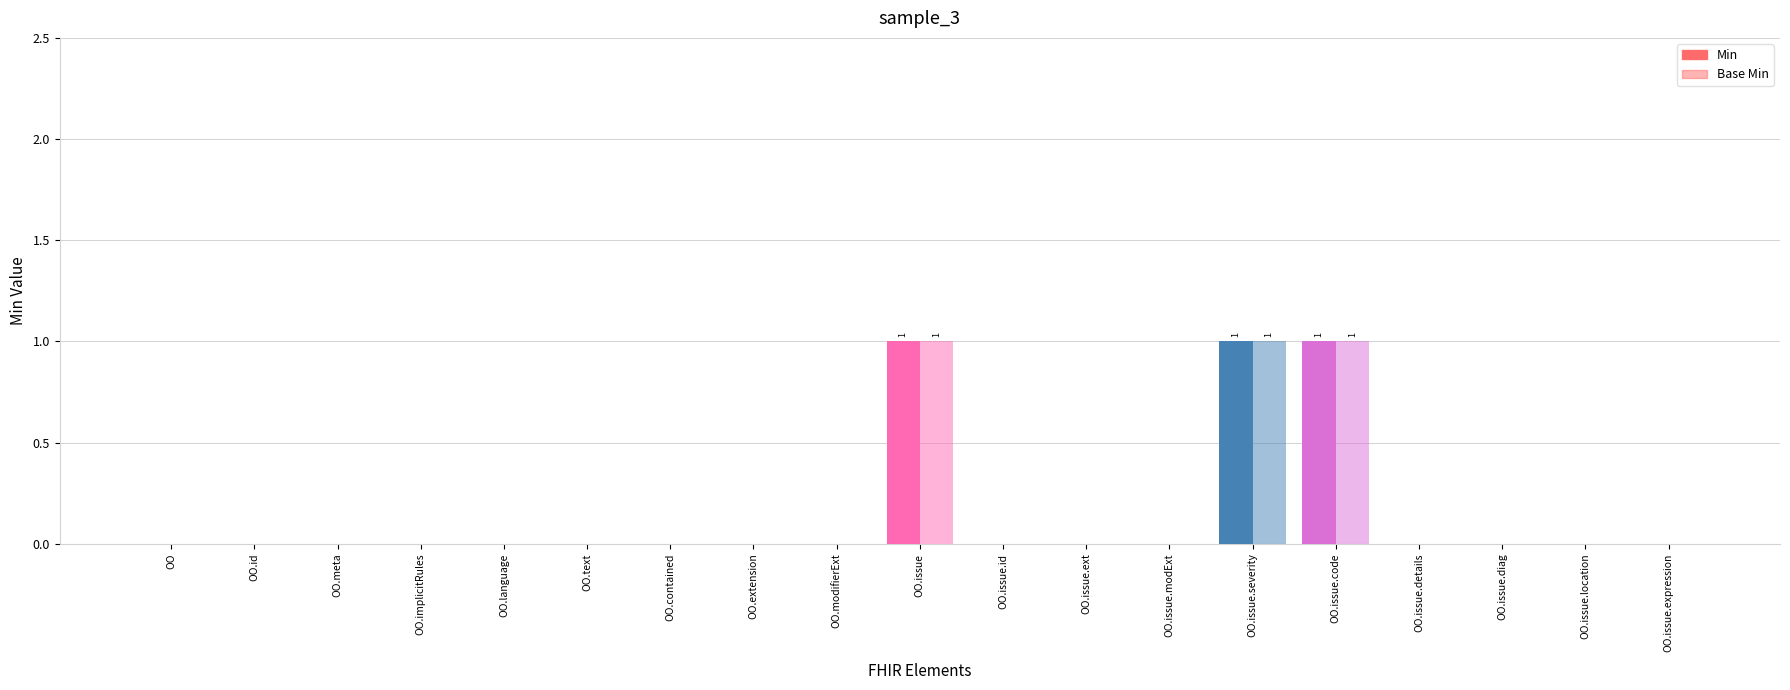

What is the difference between the maximum and minimum values in the Base Min series?

1